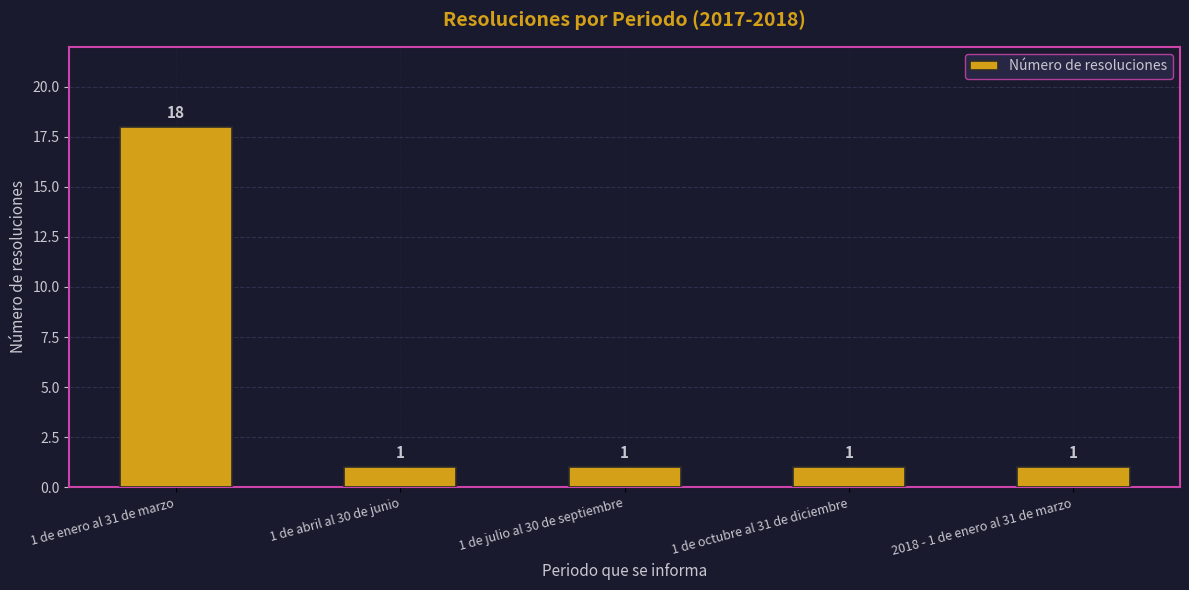

The value at 1 de enero al 31 de marzo is 18. True or false?

True